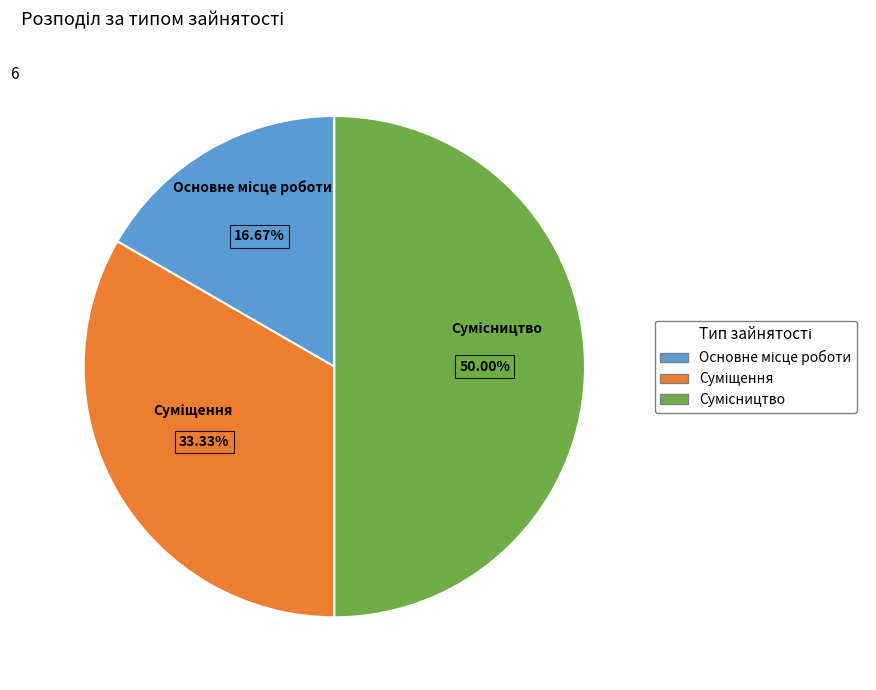

To the nearest percent, what portion does Основне місце роботи represent?

17%